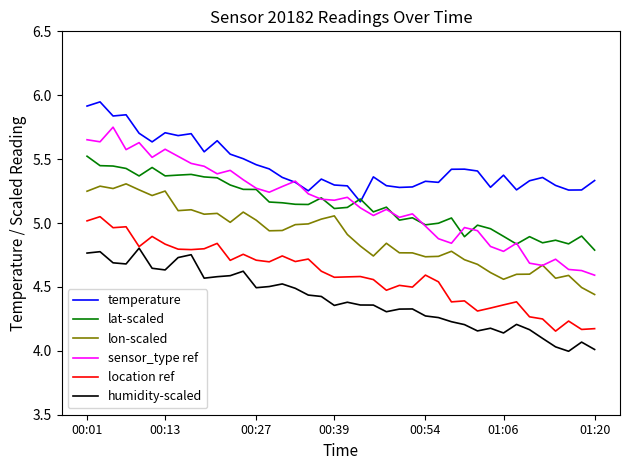

True or false: temperature and location ref intersect in this chart.

False